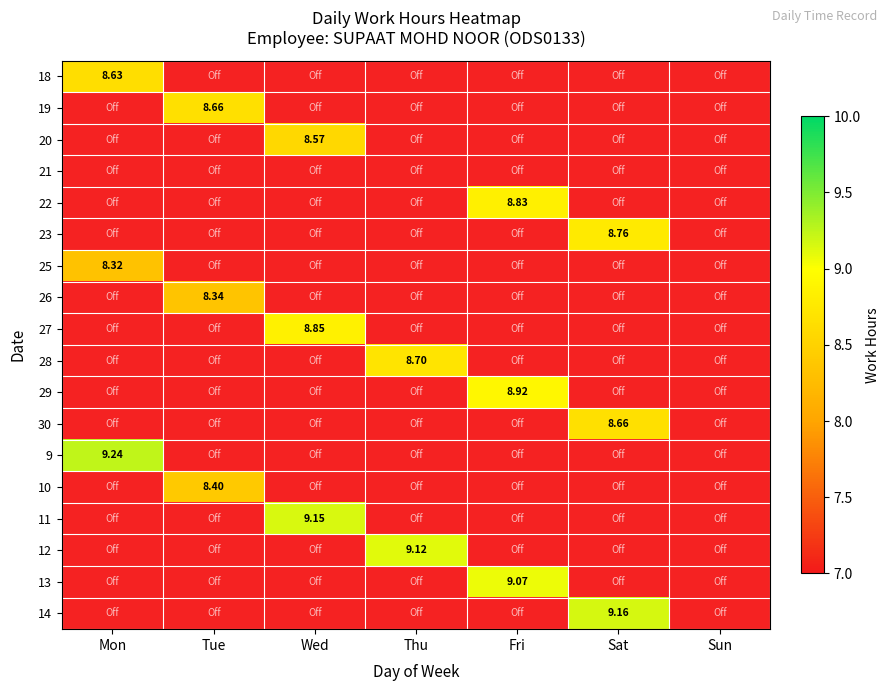

What is the difference between the maximum and minimum values in the 27 series?

8.8